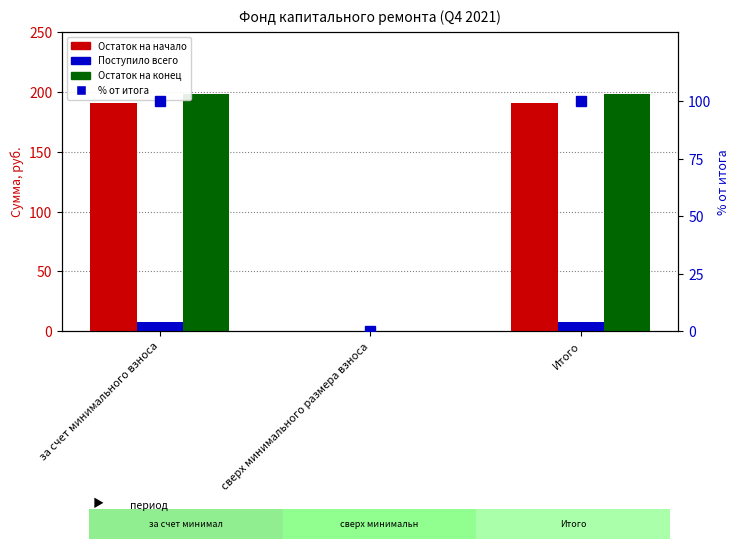

True or false: Поступило всего has a value of 0.0 at сверх минимального размера взноса.

True